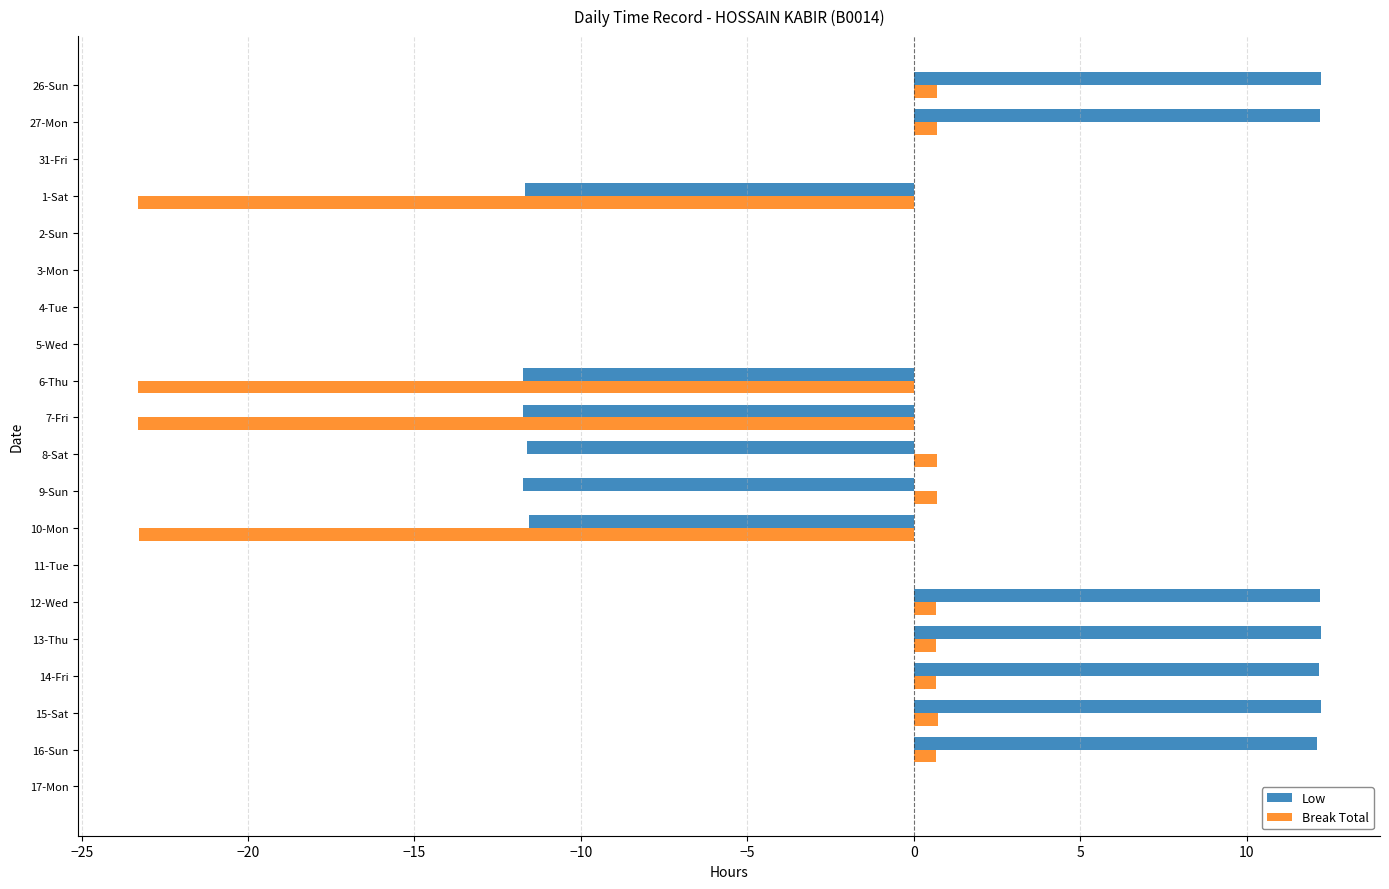

What is the sum of all Break Total values?

-87.0